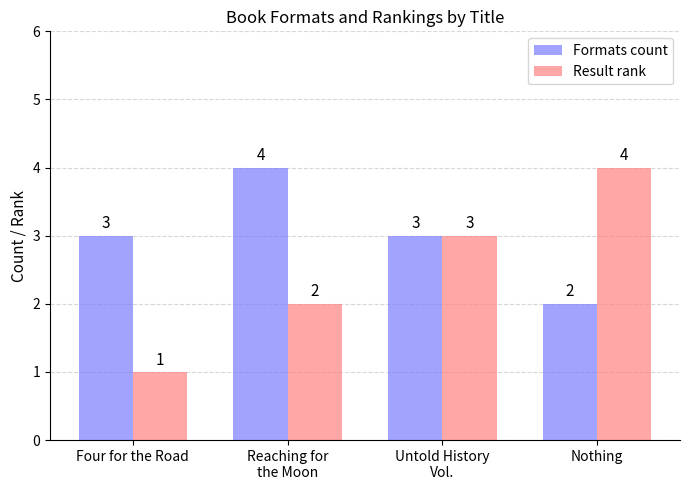

Are the bars horizontal?

No